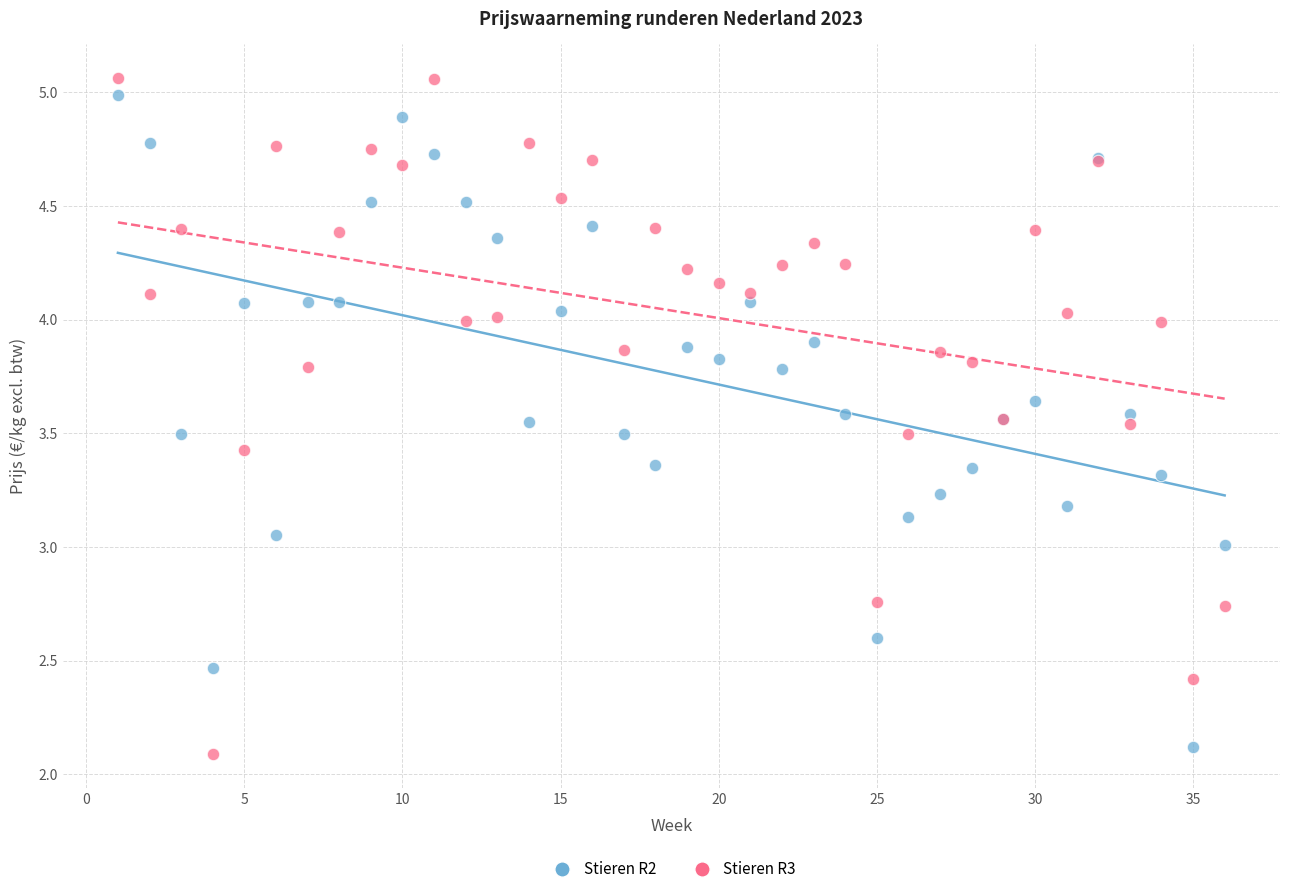

What are all the series names shown in the legend?

Stieren R2, Stieren R3